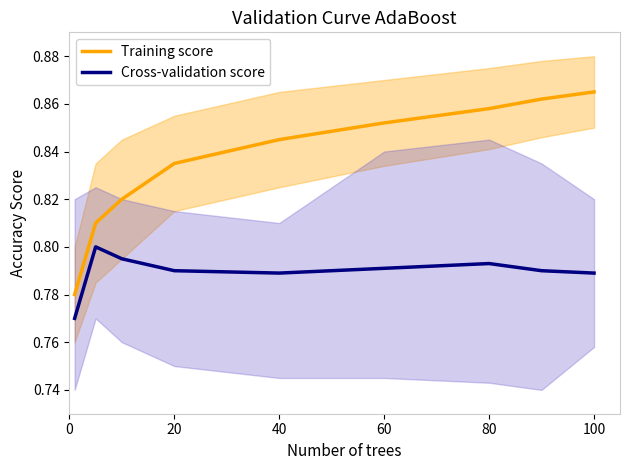

What is the highest value of the Cross-validation score series?

0.8